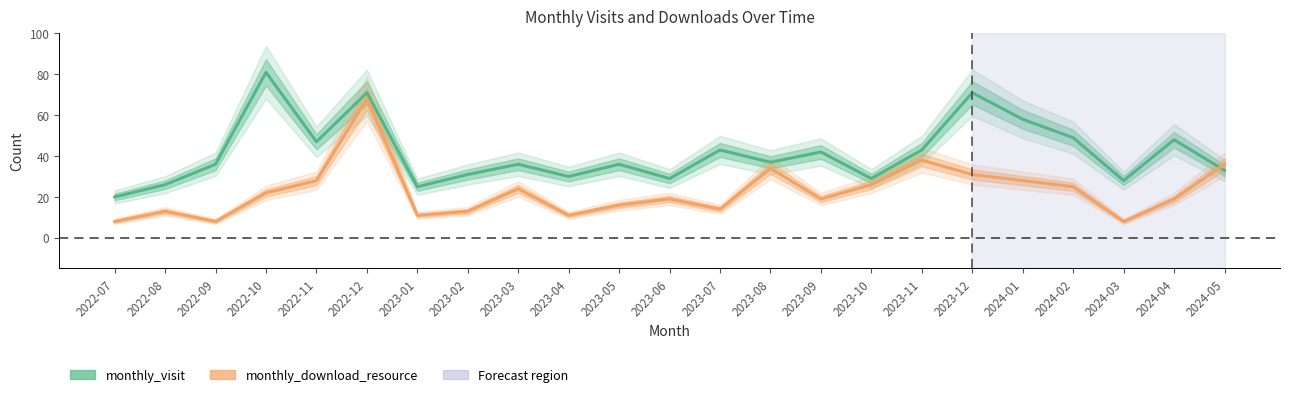

Where does the monthly_download_resource series first go above 19?

2022-10